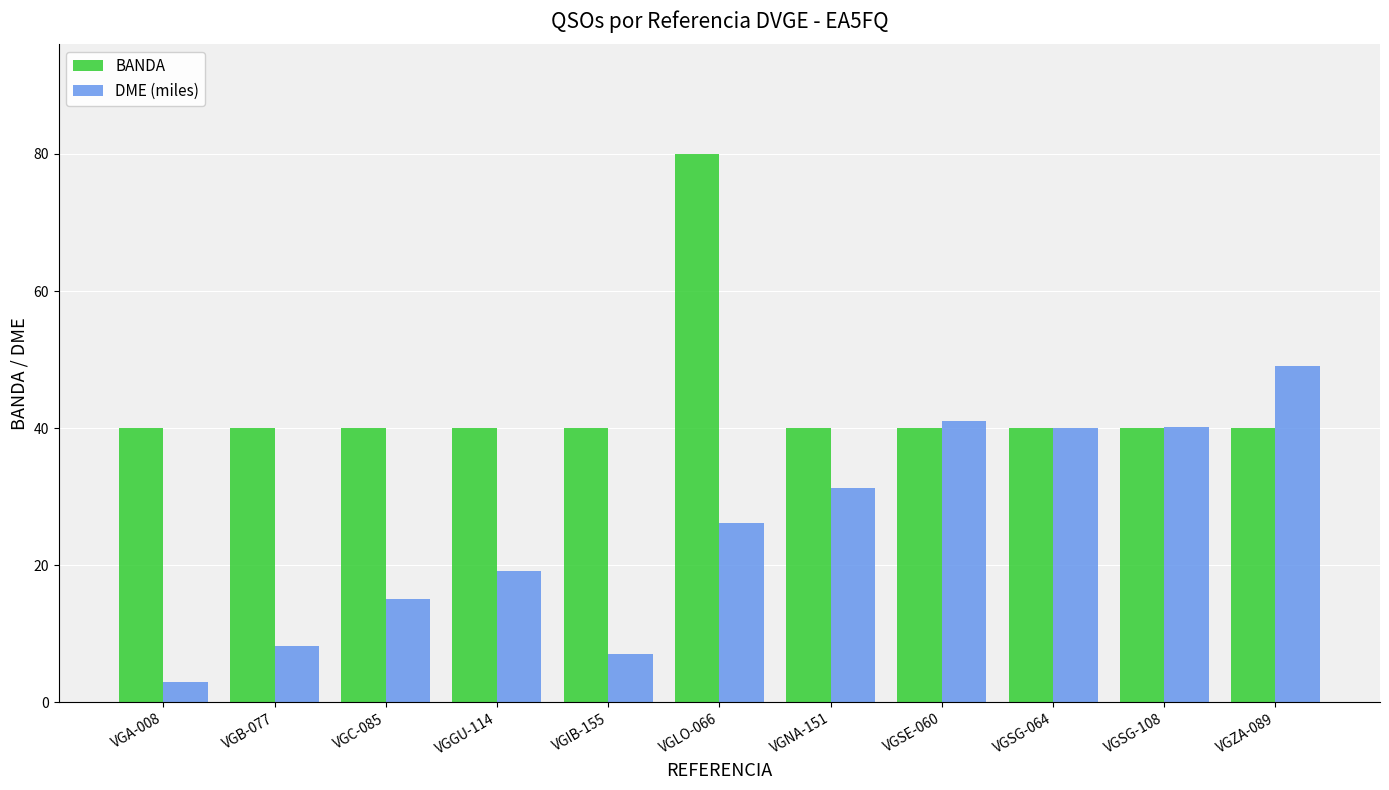

What is the lowest value of the BANDA series?

40.0